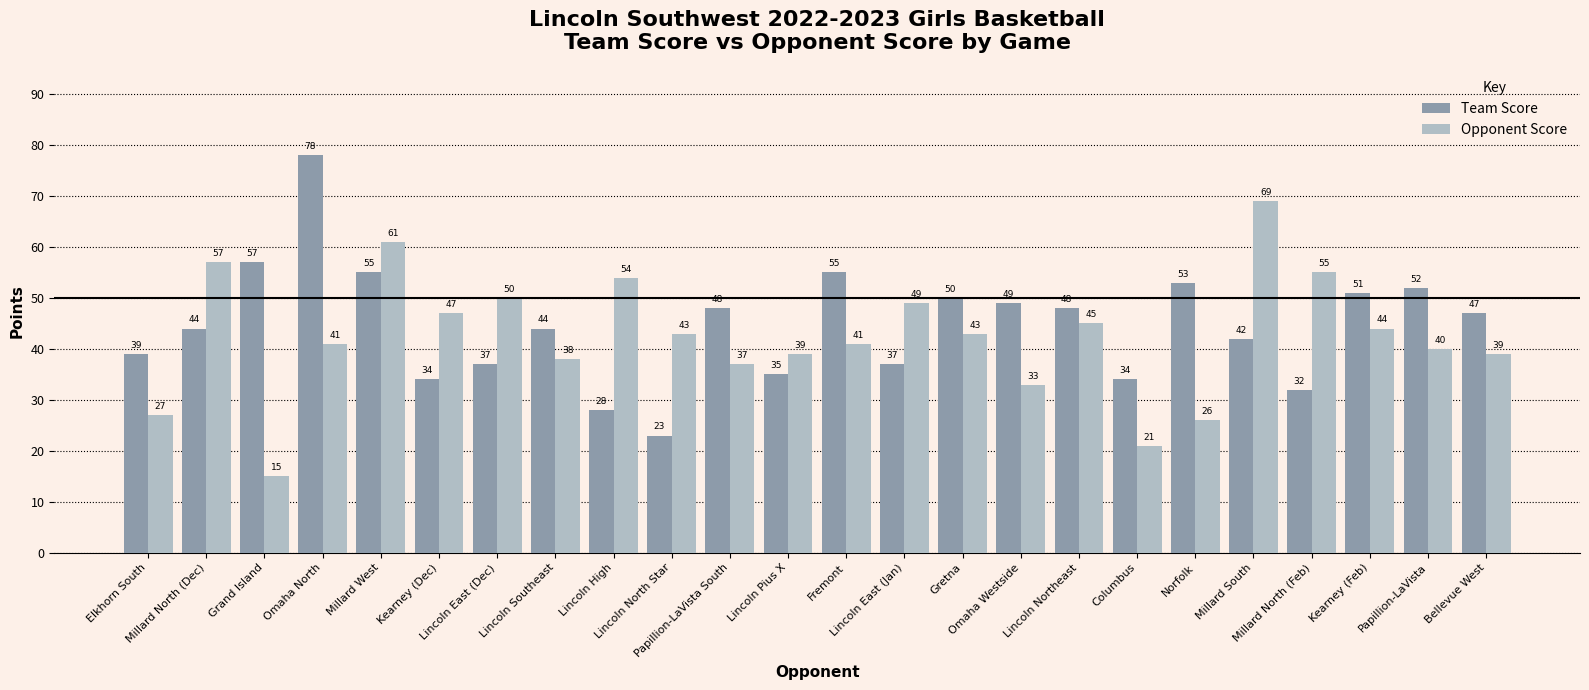

How many bars are there in each group?

2